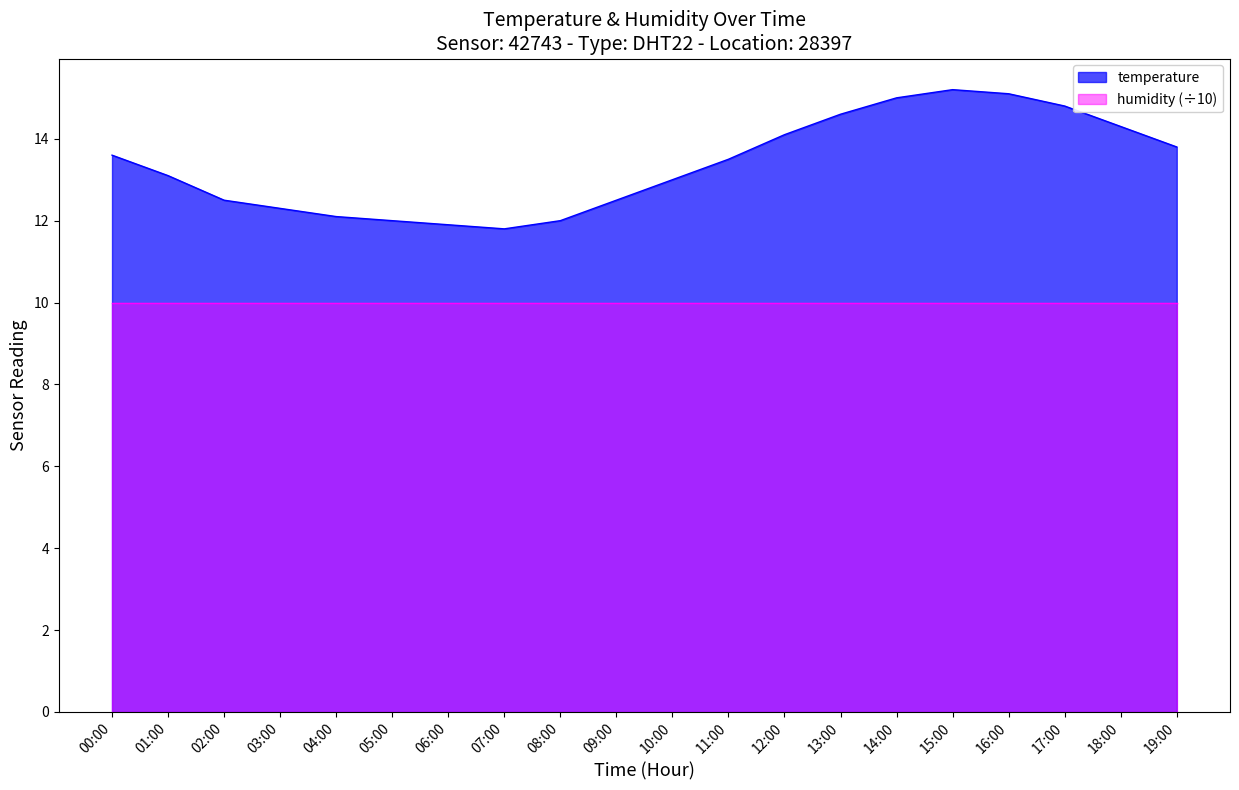

The value at 12:00 is 9.7. True or false?

False